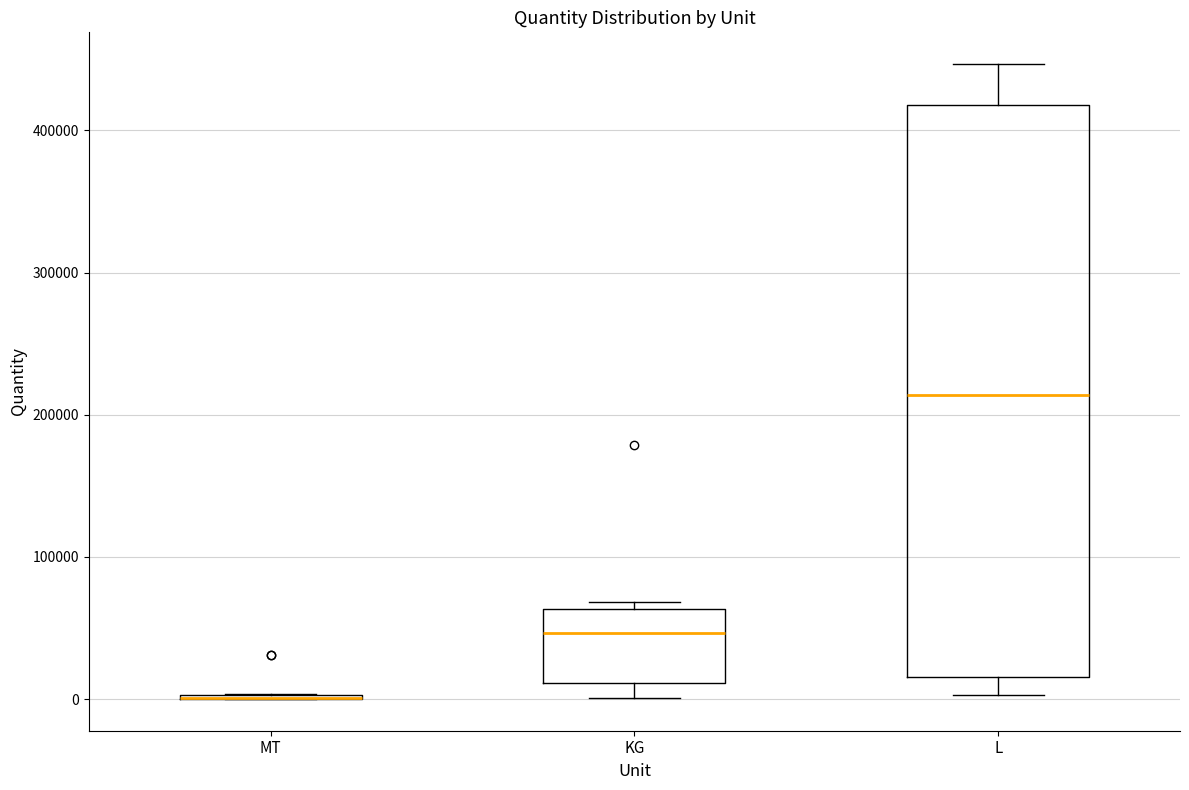

Reading left to right, read every box against the y-axis: the position of its median line, the range the box covers, and the ends of its whiskers. The values are not printed on the chart, so give them approximately, as read against the axis.

MT: box collapsed to a line at 0, whiskers 0 to 0
KG: median 50000, box 10000 to 60000, whiskers 0 to 70000
L: median 210000, box 20000 to 420000, whiskers 0 to 450000